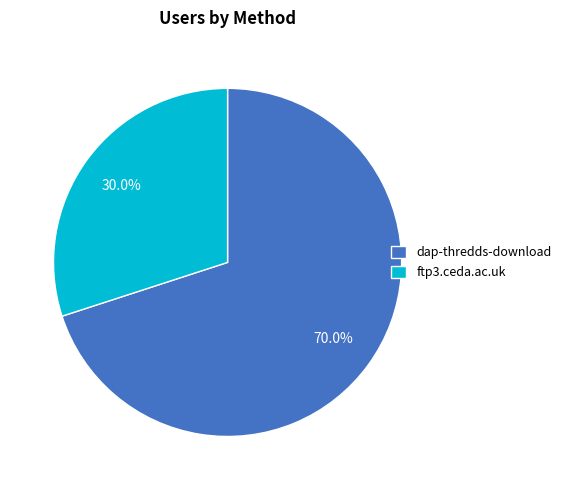

What portion of the pie excludes dap-thredds-download?

30.0%